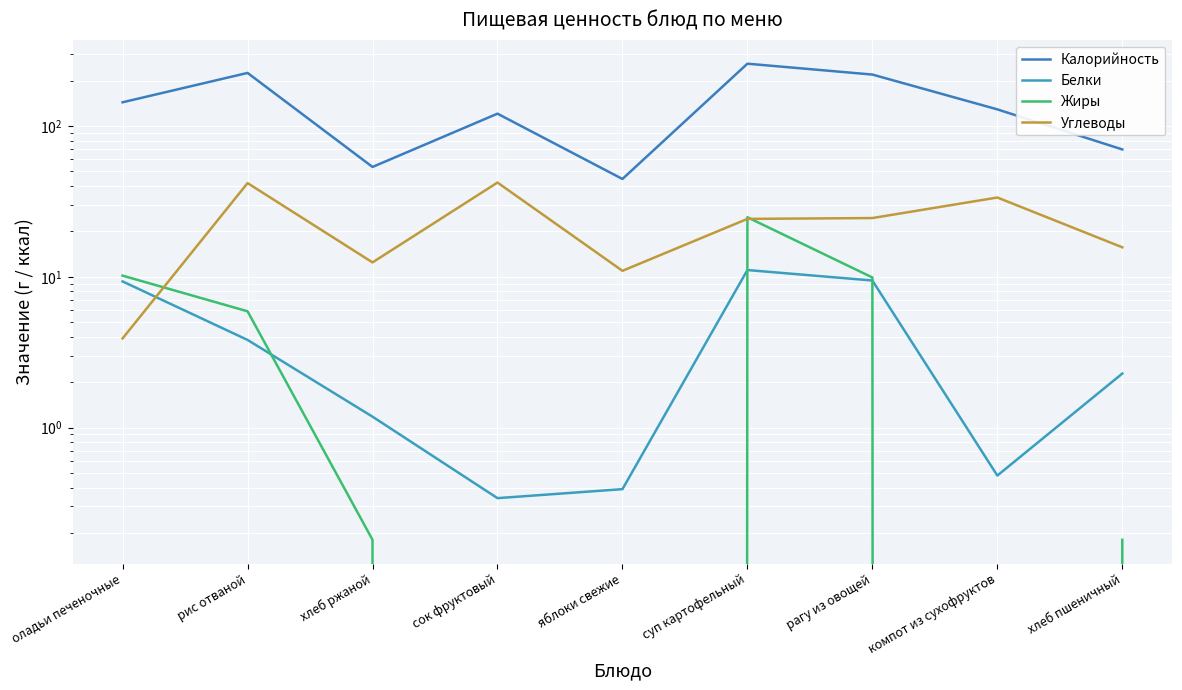

How many data points in Калорийность are above 128?

5